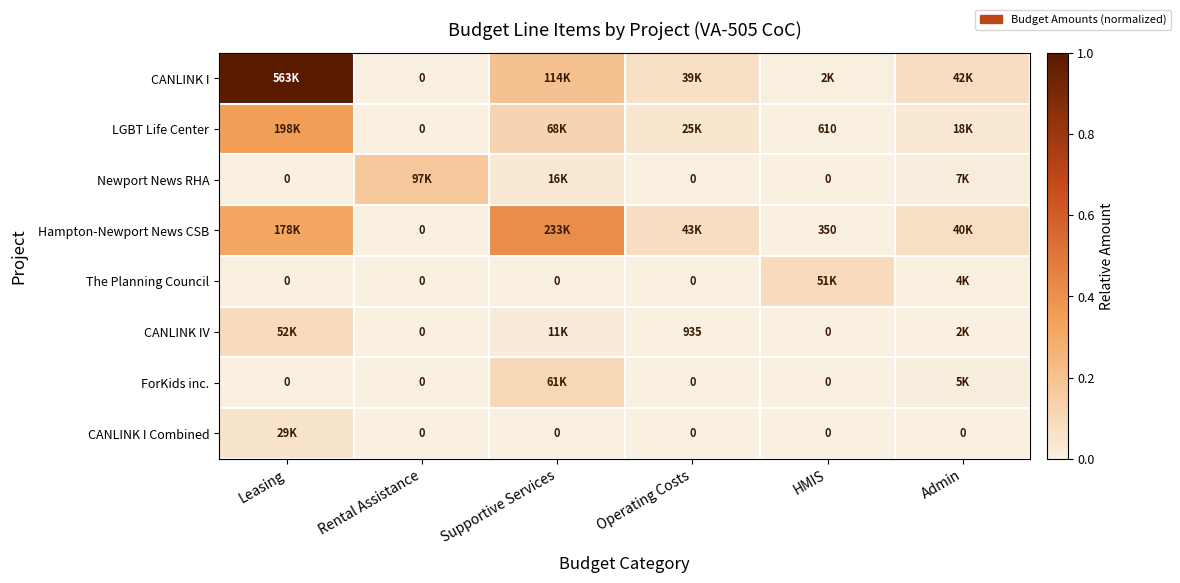

True or false: The Planning Council has a value of -0.1 at Rental Assistance.

False